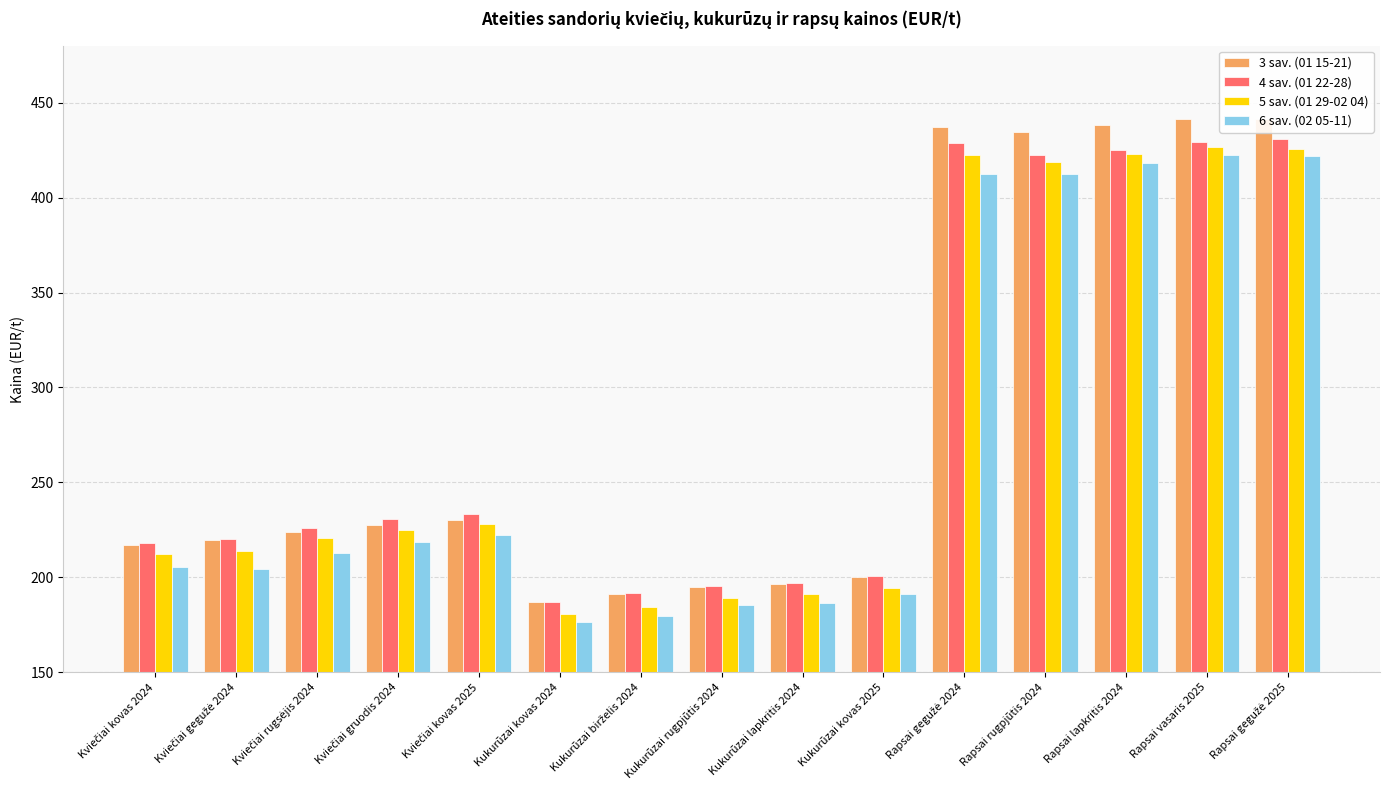

What is the spread (max minus min) of values at Kukurūzai rugpjūtis 2024?

10.2